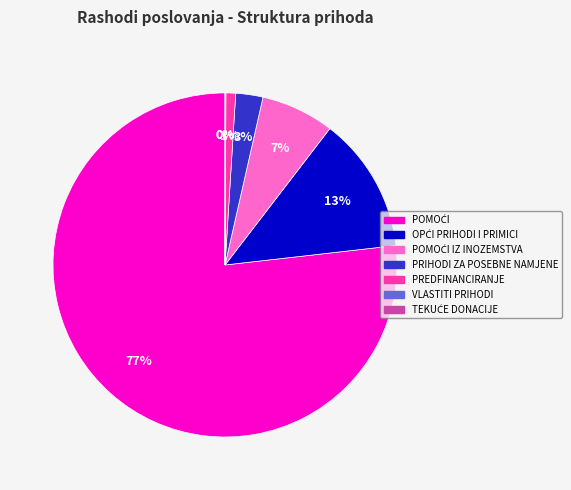

To the nearest percent, what is the average slice percentage?

14%